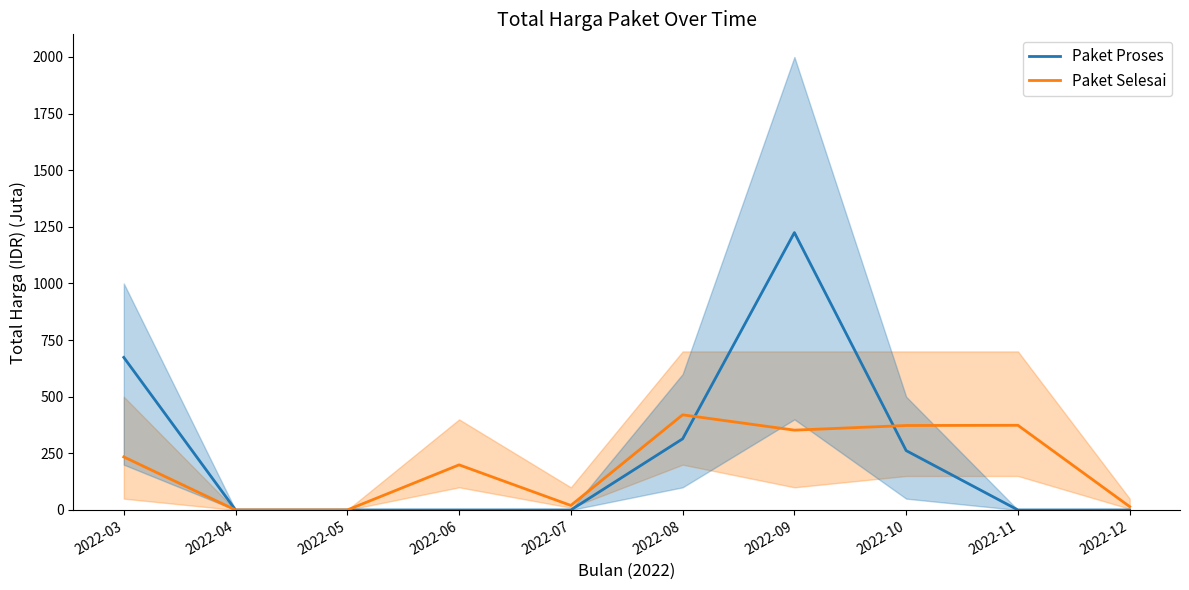

List the series in order of their overall mean, highest first.

Paket Proses, Paket Selesai